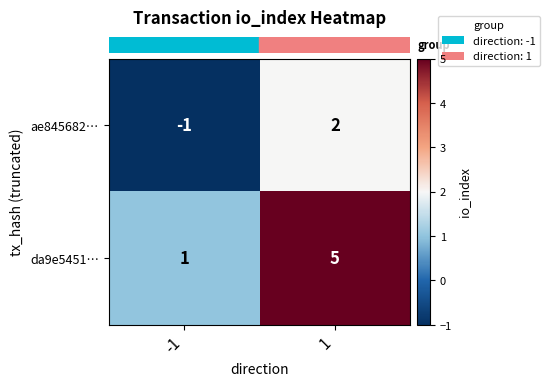

Reading left to right, extract all data points from this chart.

ae845682…: -1	2
da9e5451…: 1	5